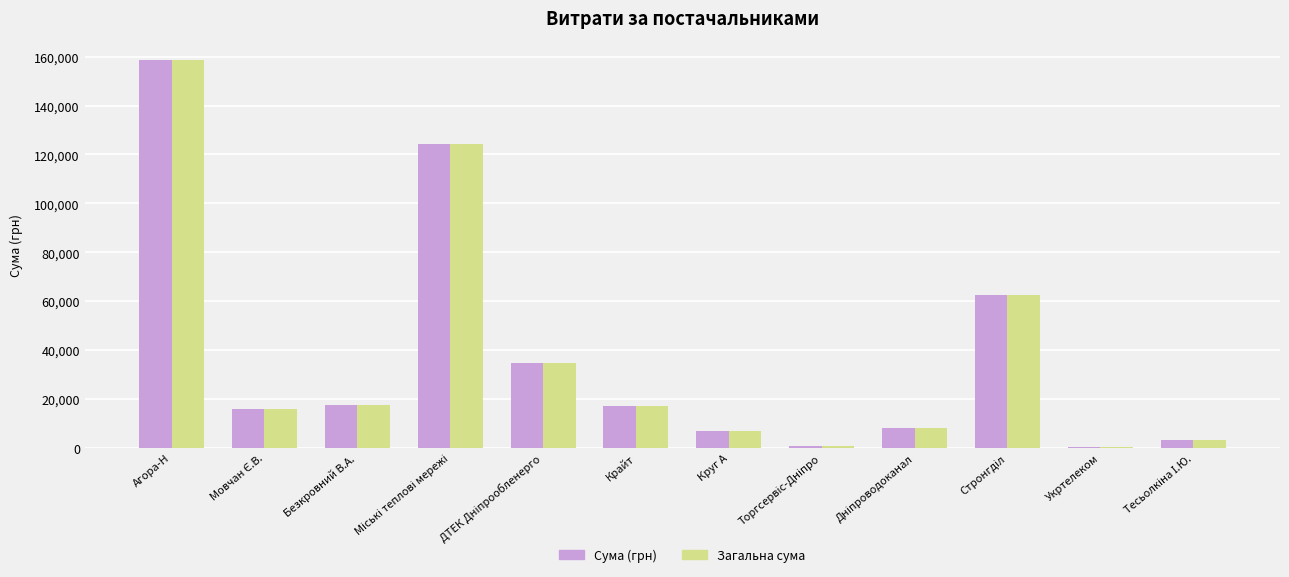

What is the sum of all Загальна сума values?

449984.2